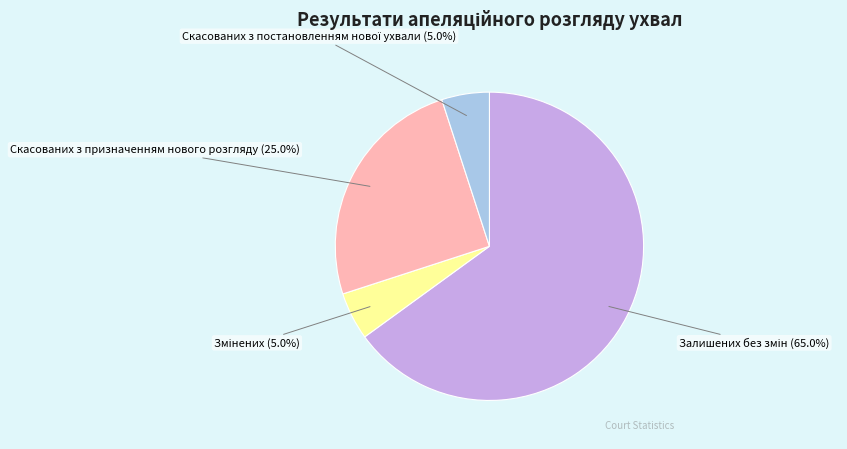

Is there a majority slice in this chart?

Yes